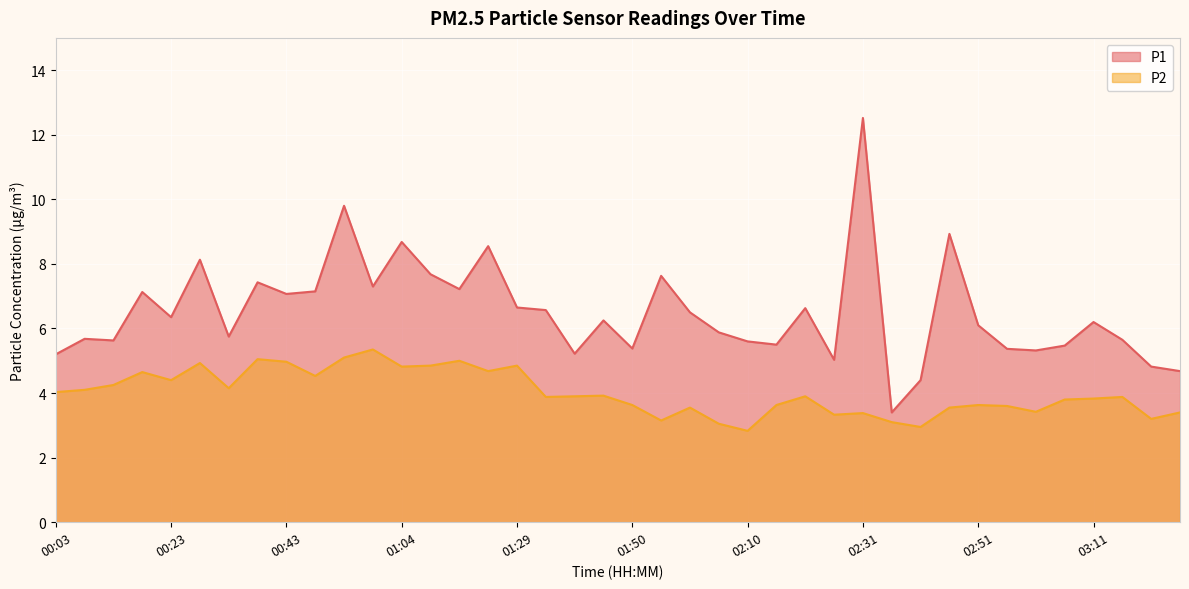

What is the sum of the P1 values at 00:18 and 00:28?

15.3